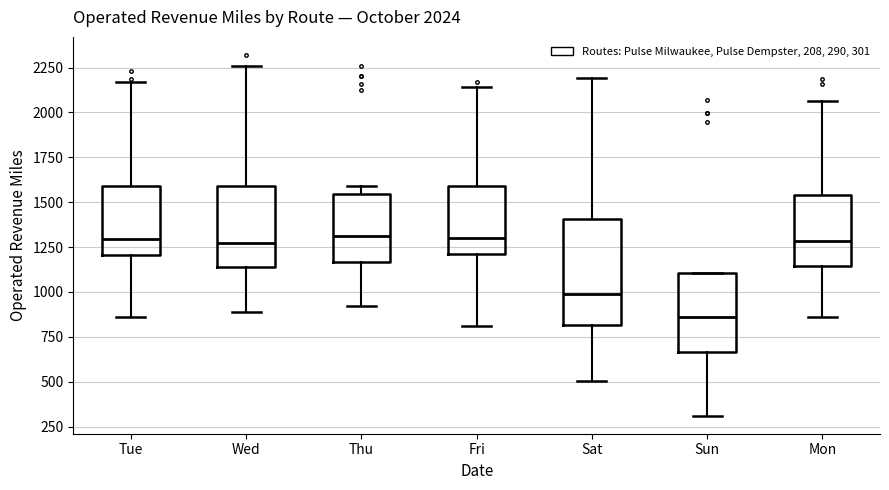

Which box has the lowest median line?

Sun